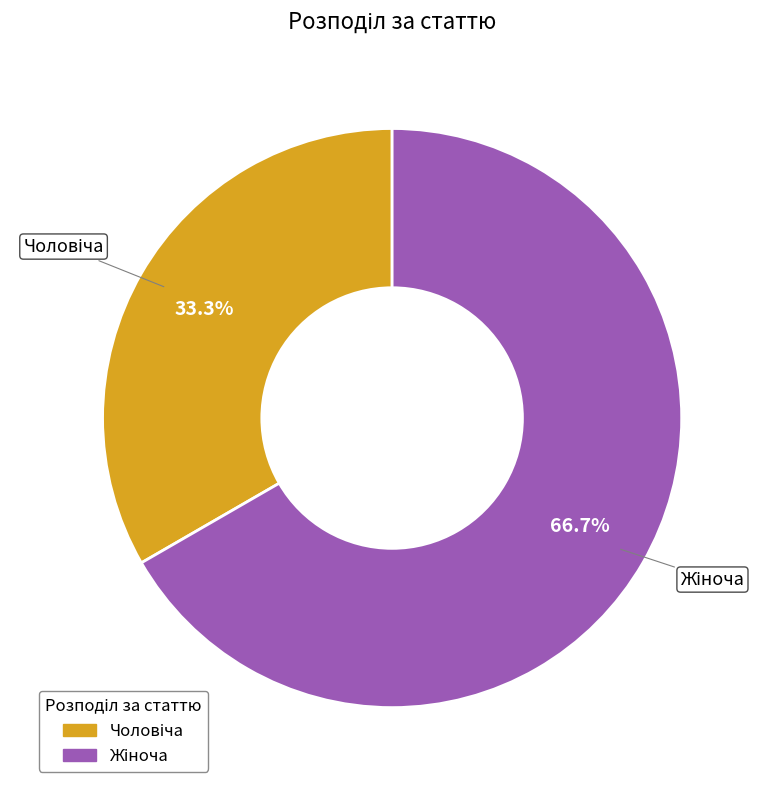

Is there any slice that represents more than half of the pie?

Yes